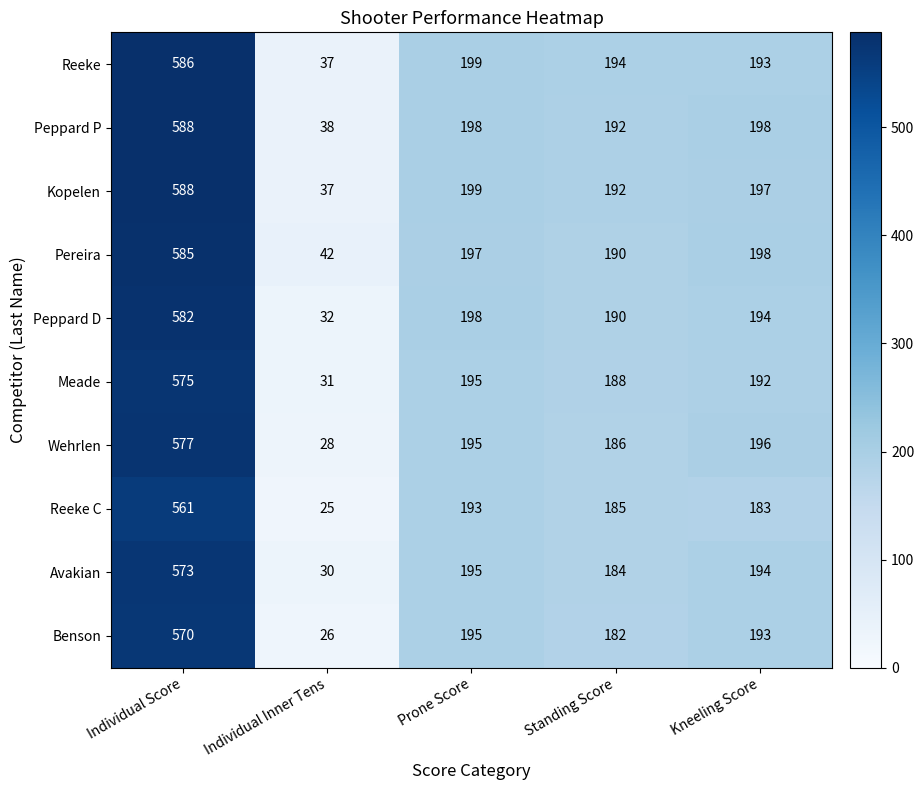

At how many categories does at least one series exceed 385?

1